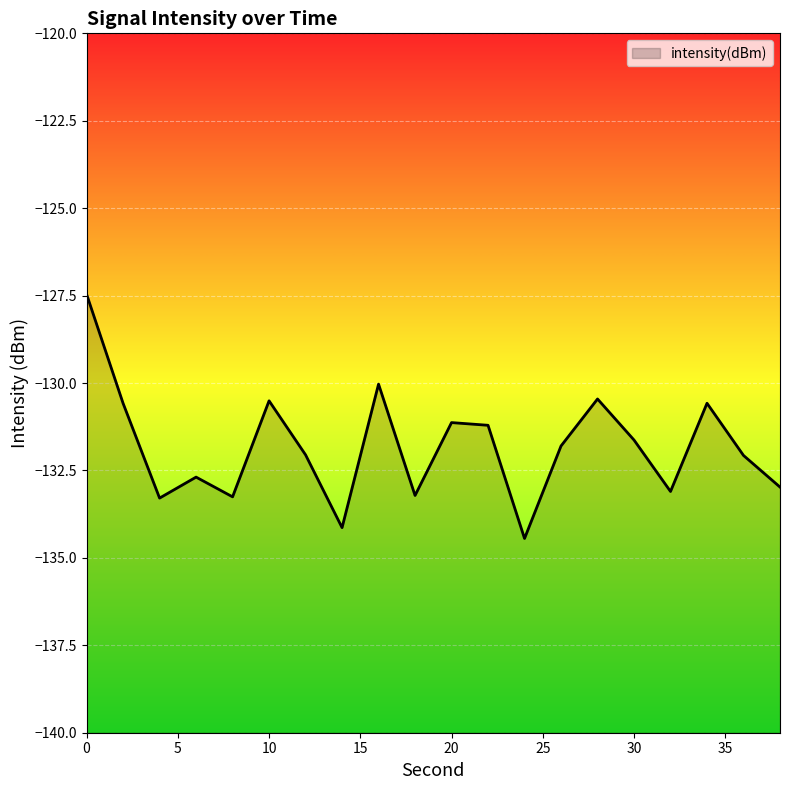

The chart shows a value of -130.5 at 28. True or false?

True